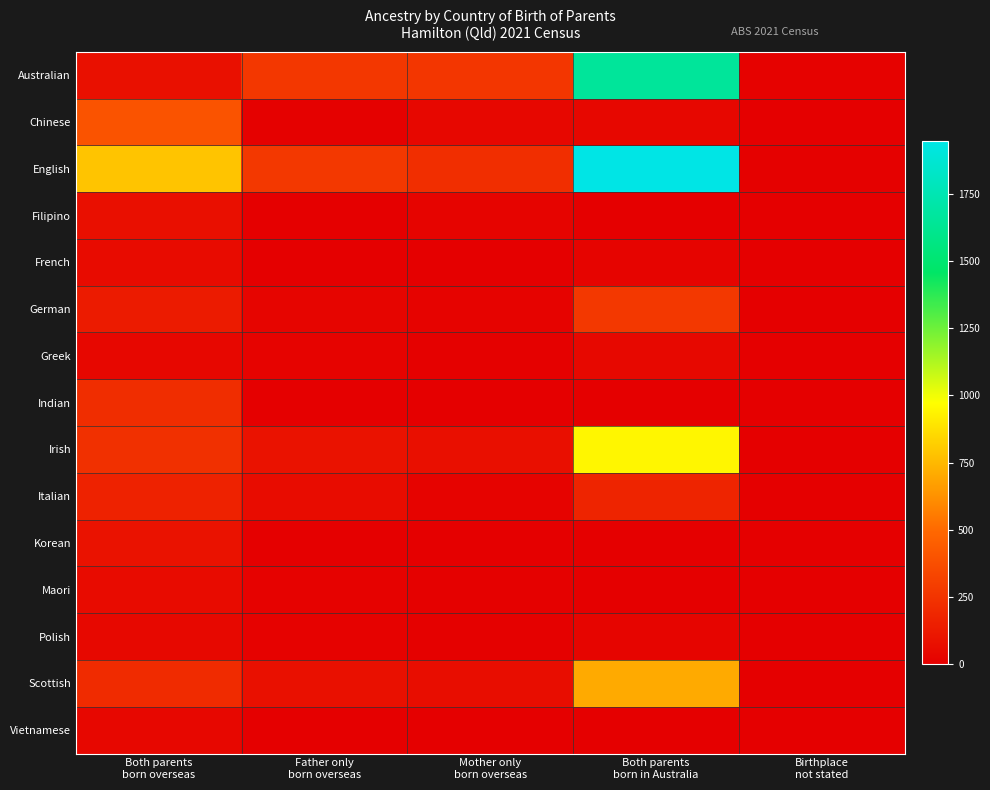

At which category is the sum across all series the highest?

Both parents
born in Australia